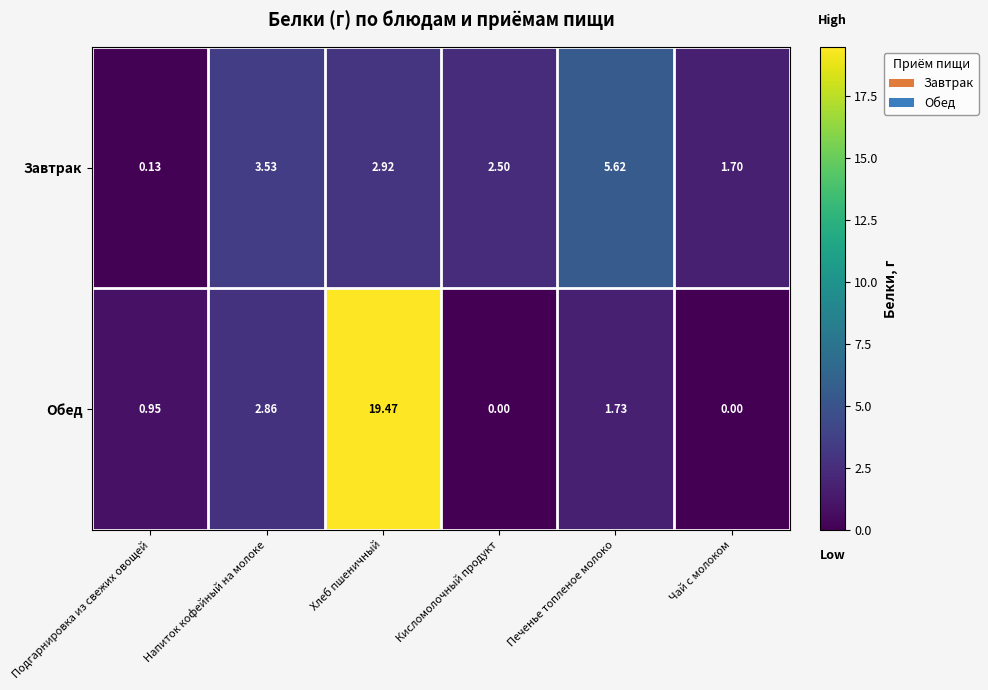

Which series has the largest range (max minus min)?

Обед